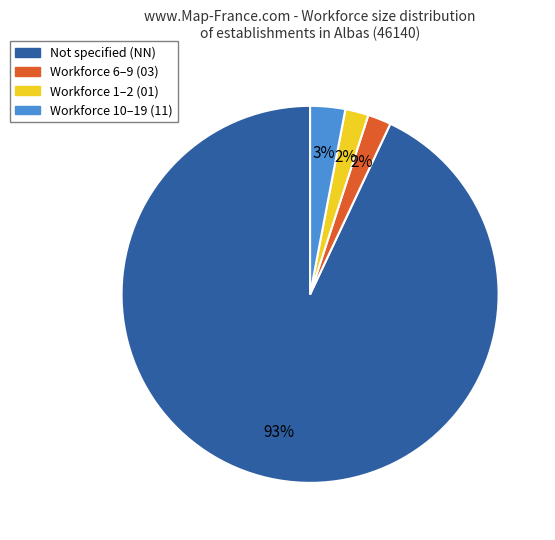

How many segments does this pie chart have?

4